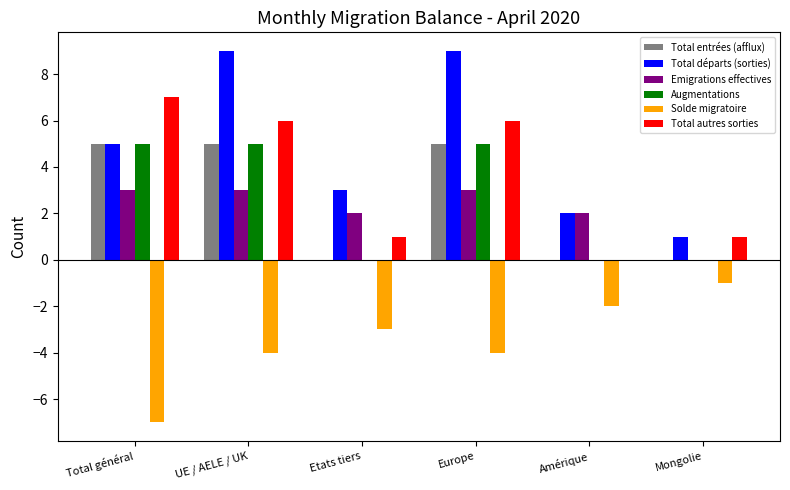

The Total départs (sorties) series shows 9 at Europe. True or false?

True